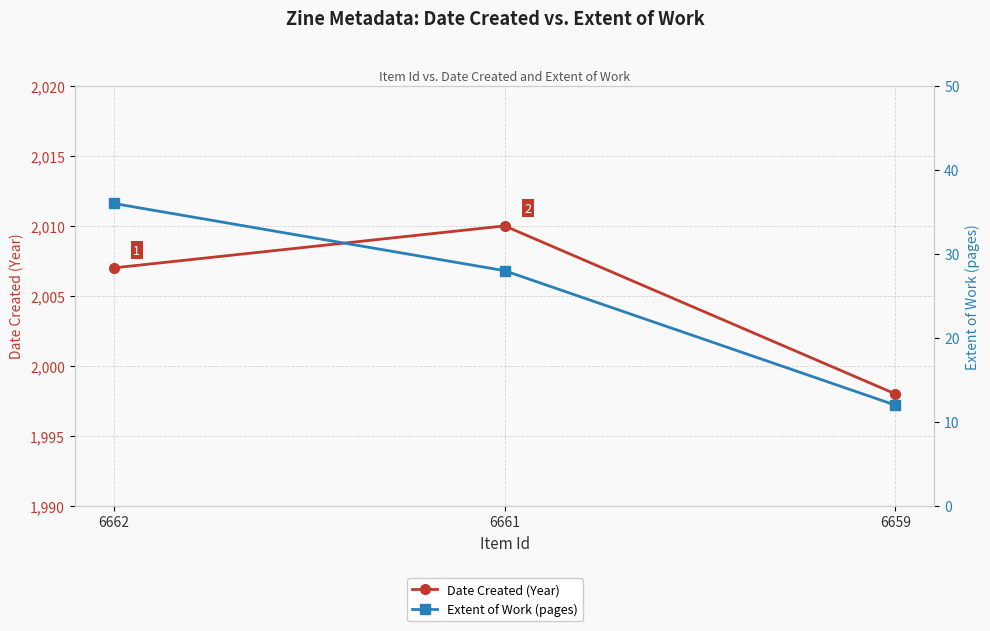

At which category is the sum across all series the highest?

6662